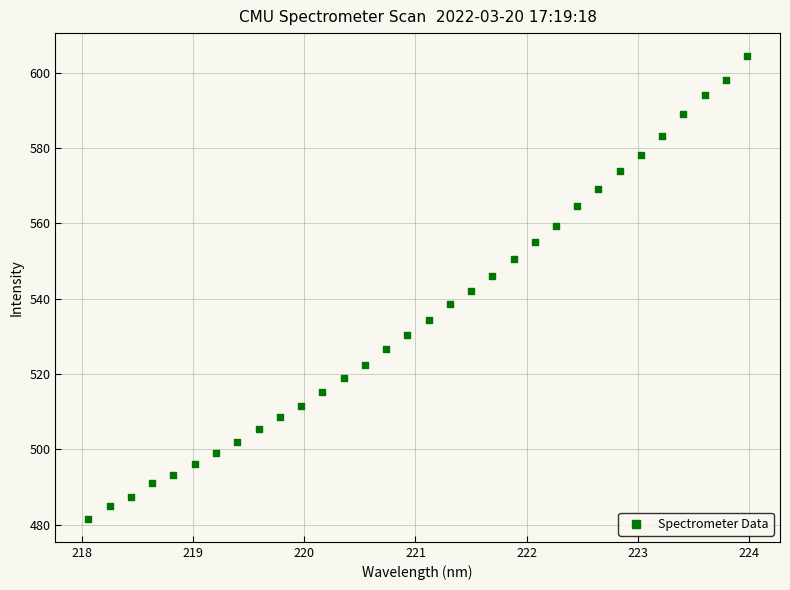

What is the range of Y values (max minus min)?

122.9